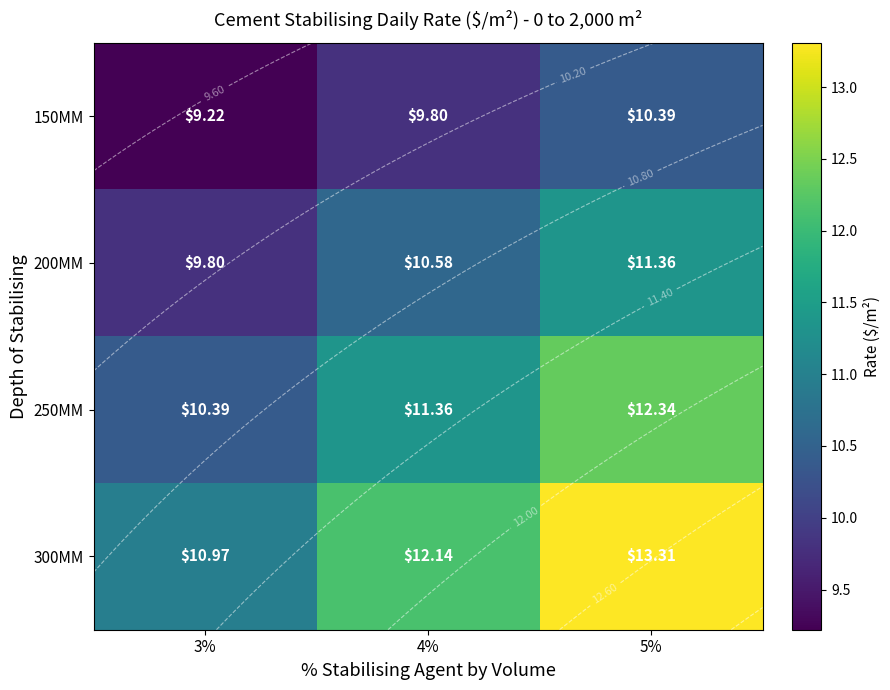

Which series has the largest range (max minus min)?

300MM